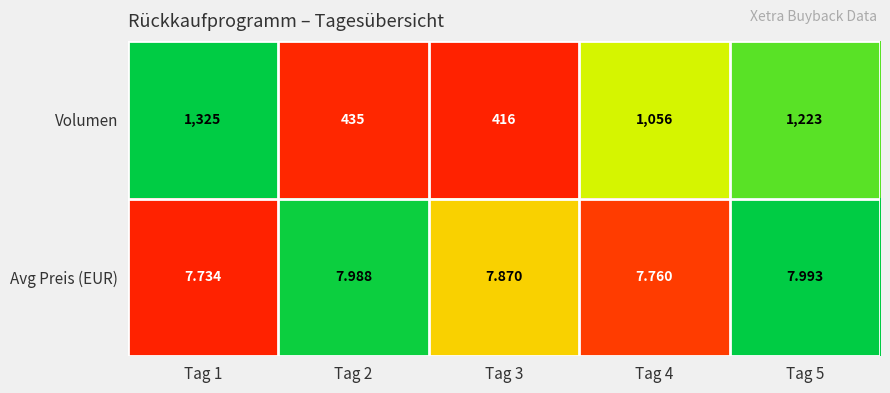

Rank the series at Tag 5 from lowest to highest value.

Avg Preis (EUR), Volumen